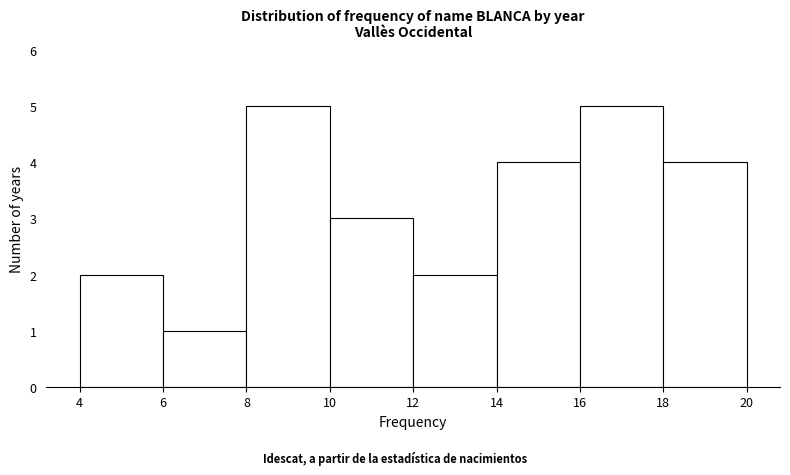

Reading left to right, transcribe this chart: for each bar, give the range it covers on the x-axis and its height. The values are not printed on the chart, so give them approximately, as read against the axis.

4 to 6: 2
6 to 8: 1
8 to 10: 5
10 to 12: 3
12 to 14: 2
14 to 16: 4
16 to 18: 5
18 to 20: 4